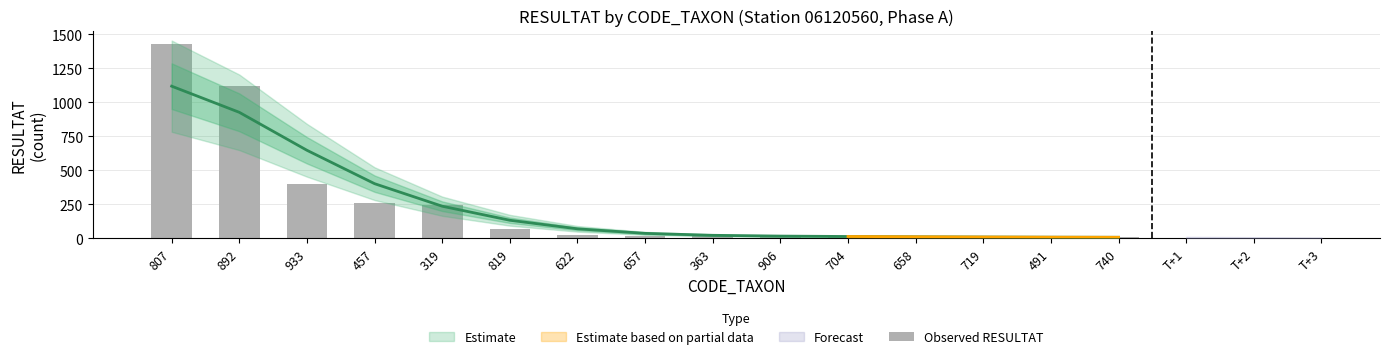

List the labels in order of value, largest first.

807, 892, 933, 457, 319, 819, 622, 657, 363, 906, 704, 658, 719, 491, 740